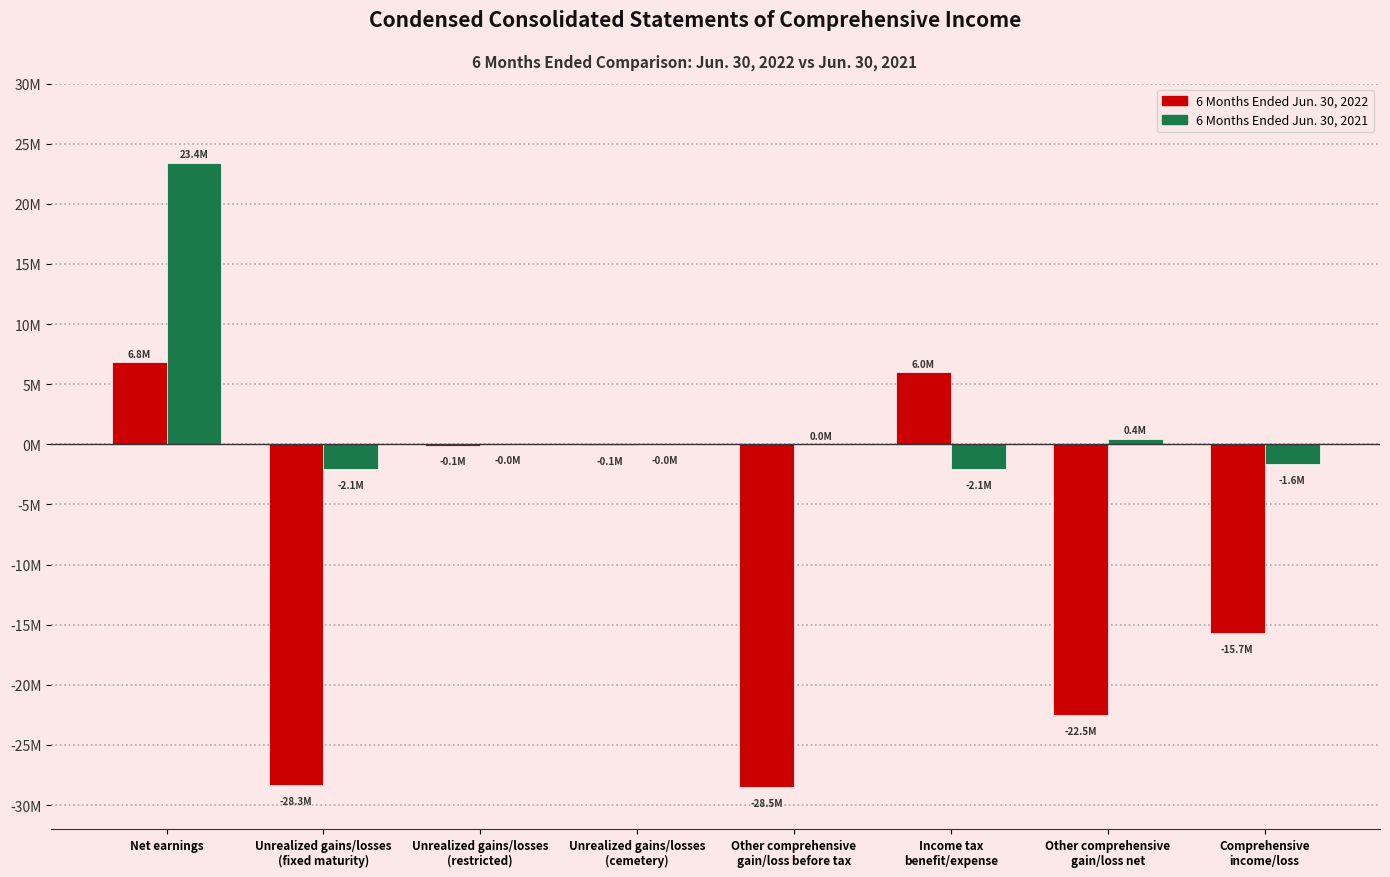

The value of 6 Months Ended Jun. 30, 2021 at Unrealized gains/losses
(restricted) is -4222. True or false?

False